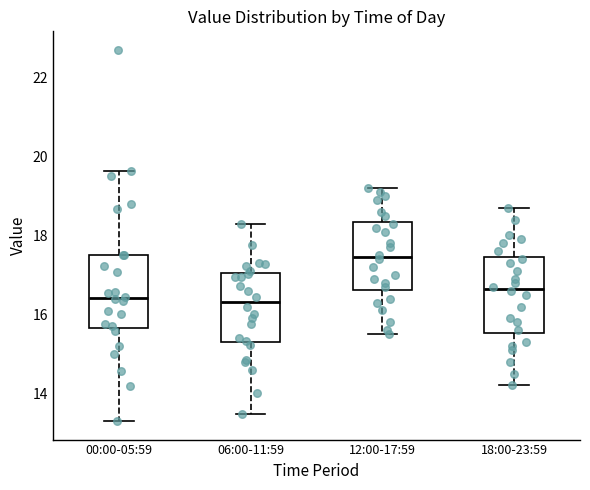

Where does the median line of the box for 12:00-17:59 sit on the y-axis? The values are not printed on the chart, so give them approximately, as read against the axis.

17.4